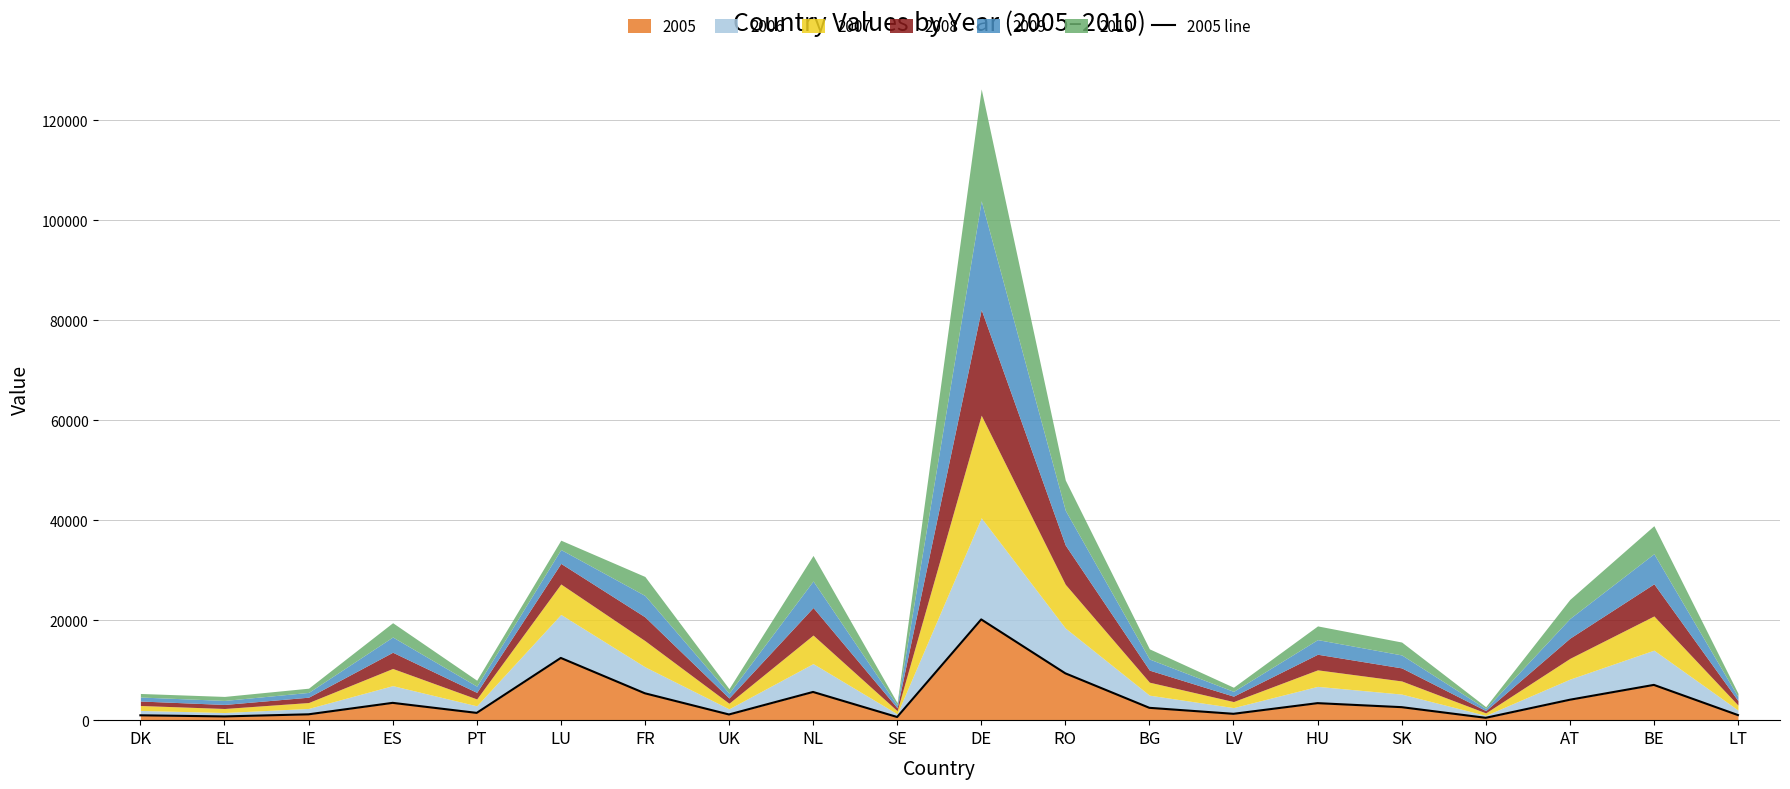

What is the value of the 19th point from the left?

7055